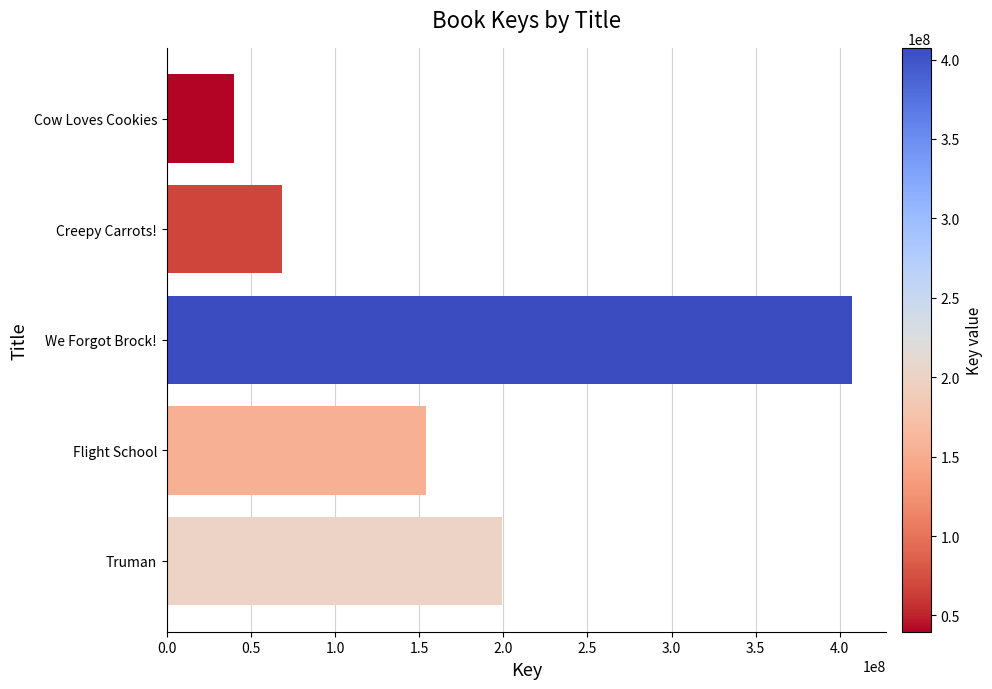

Reading bottom to top, extract all data points from this chart.

Truman=199315028	Flight School=153896366	We Forgot Brock!=407357858	Creepy Carrots!=68271681	Cow Loves Cookies=39747331